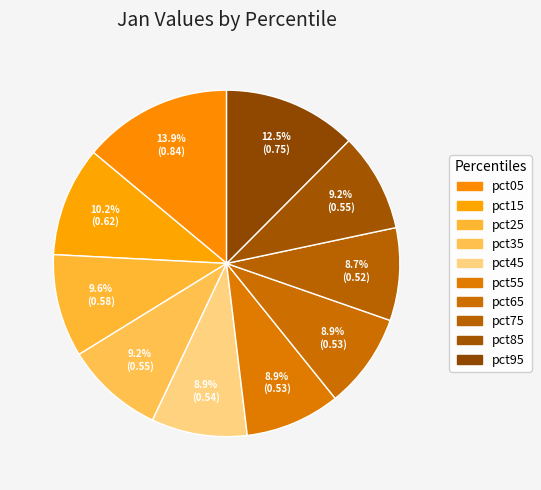

Rank the categories by value from highest to lowest.

pct05, pct95, pct15, pct25, pct85, pct35, pct45, pct55, pct65, pct75